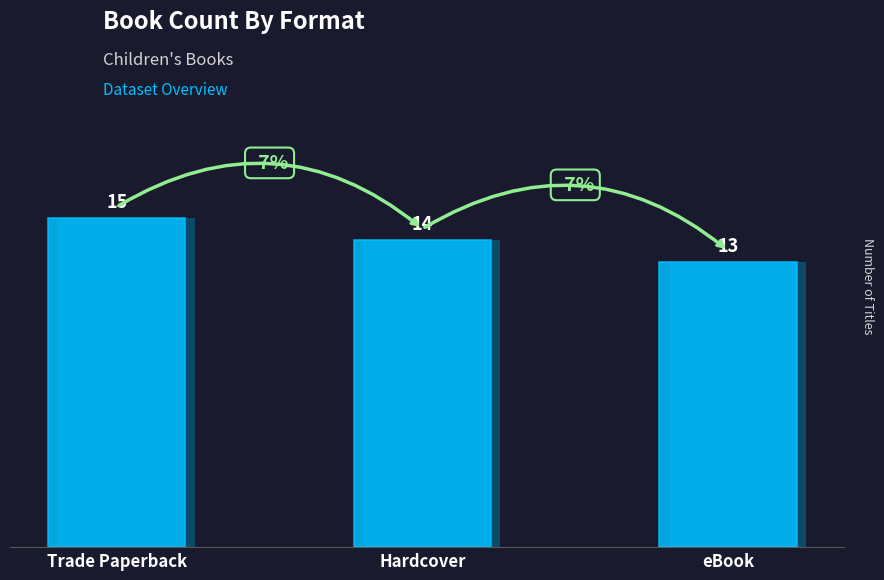

Which category has the lowest value across all series?

eBook